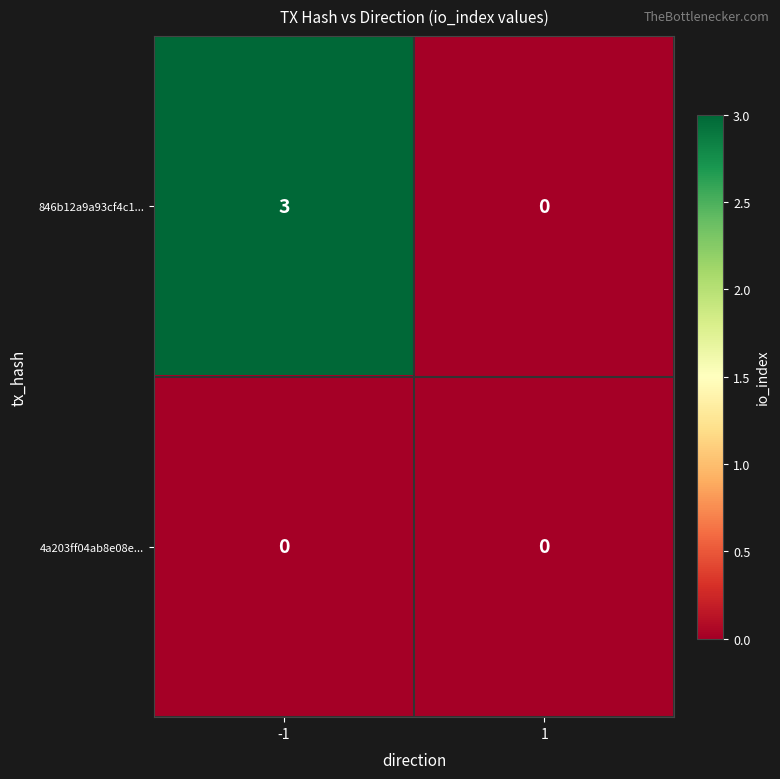

Between -1 and 1, which series saw the biggest shift?

846b12a9a93cf4c1...